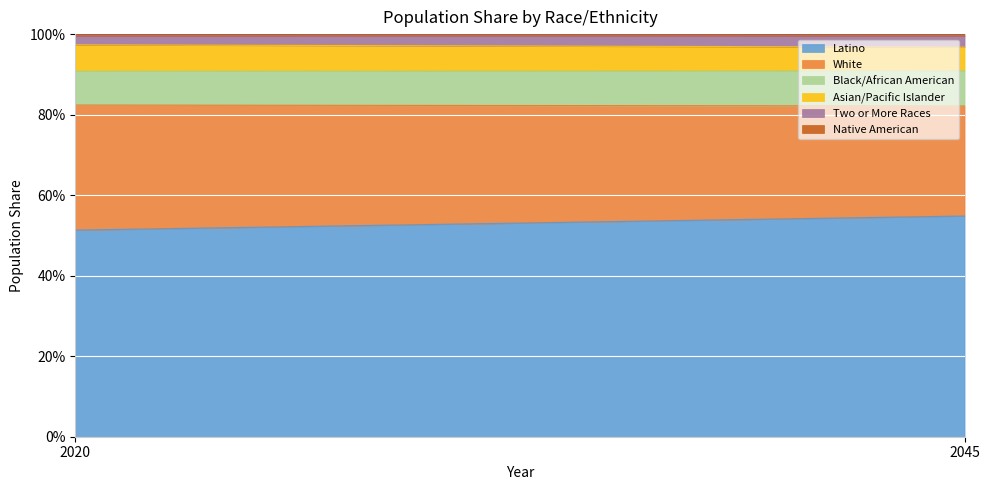

At how many categories does at least one series exceed 0?

2